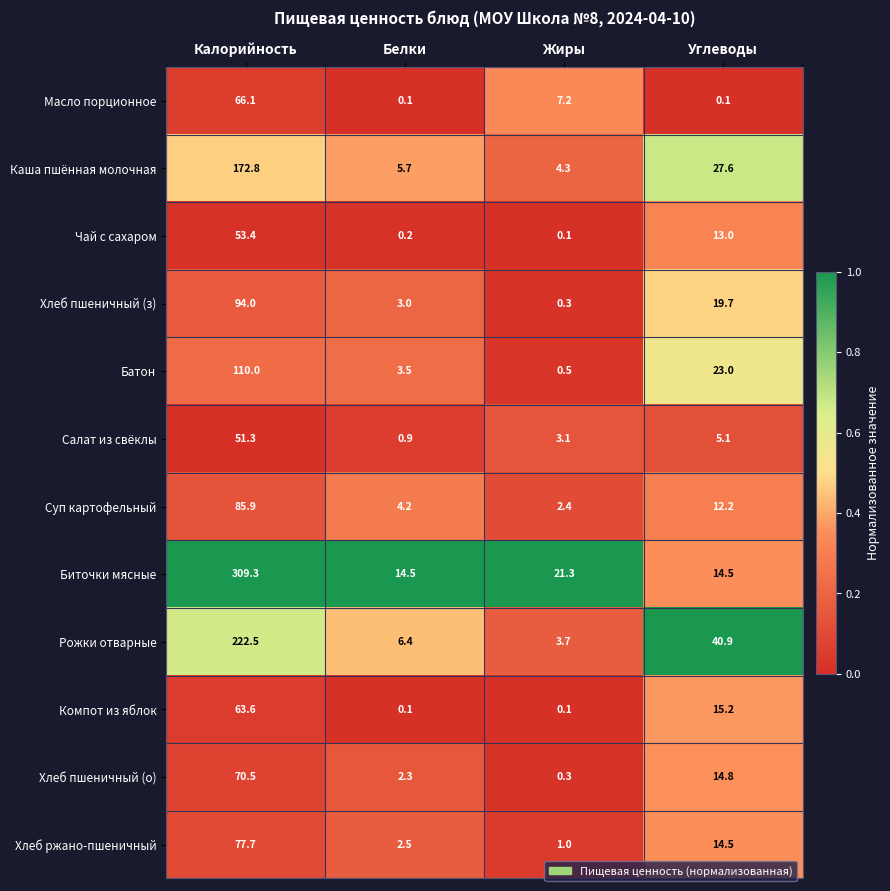

Which series has the largest total across all categories?

Биточки мясные